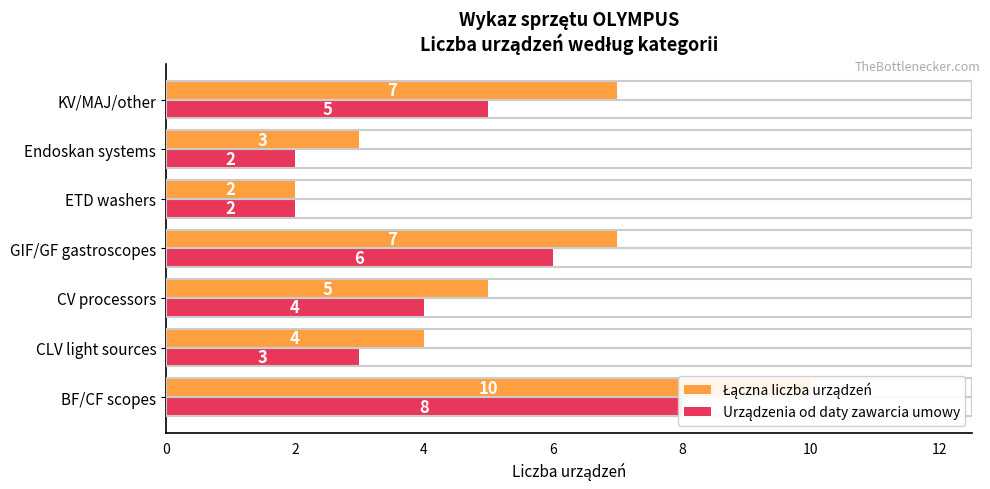

Reading right to left, transcribe all the data shown in this chart.

Łączna liczba urządzeń: 12=7	10=3	8=2	6=7	4=5	2=4	0=10
Urządzenia od daty zawarcia umowy: 12=5	10=2	8=2	6=6	4=4	2=3	0=8